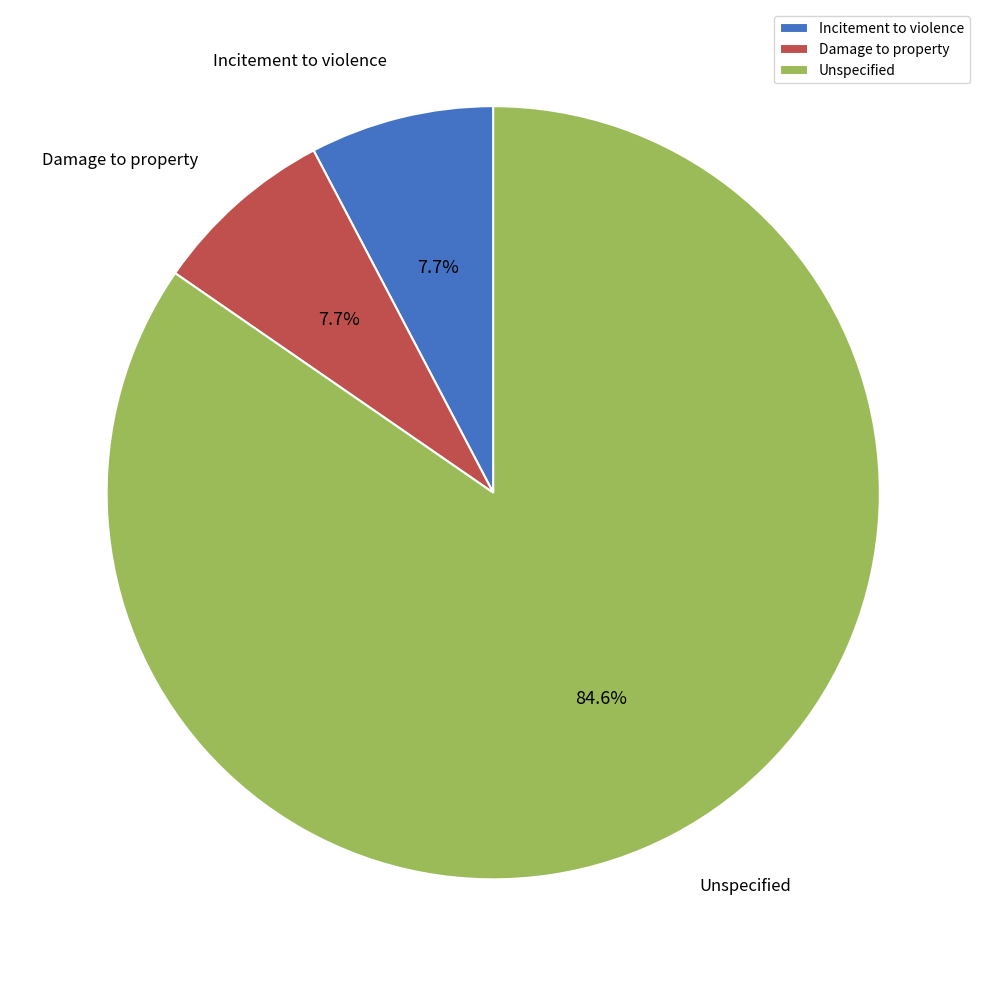

True or false: Damage to property accounts for 8% of the total.

True